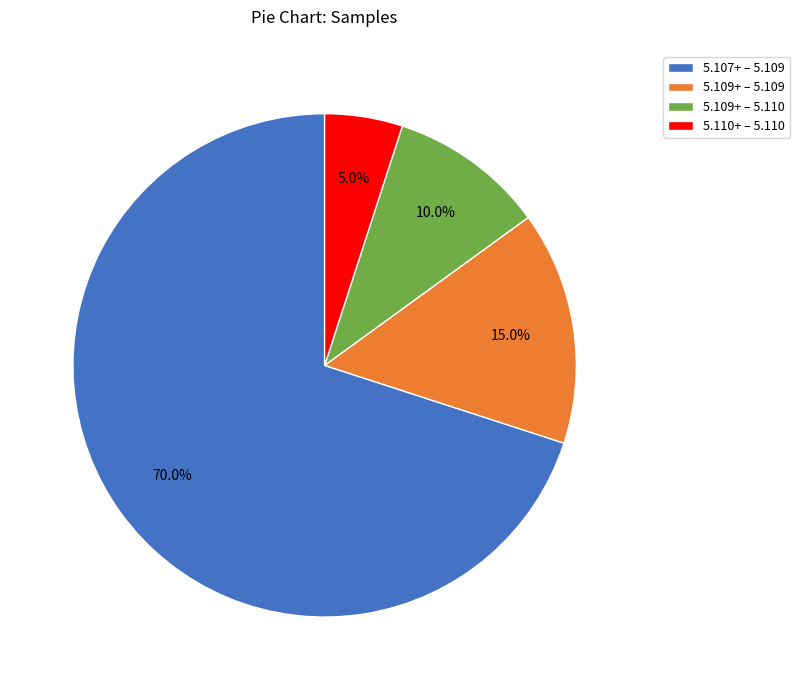

Do 5.109+ – 5.109 and 5.107+ – 5.109 together represent more than half of the pie?

Yes